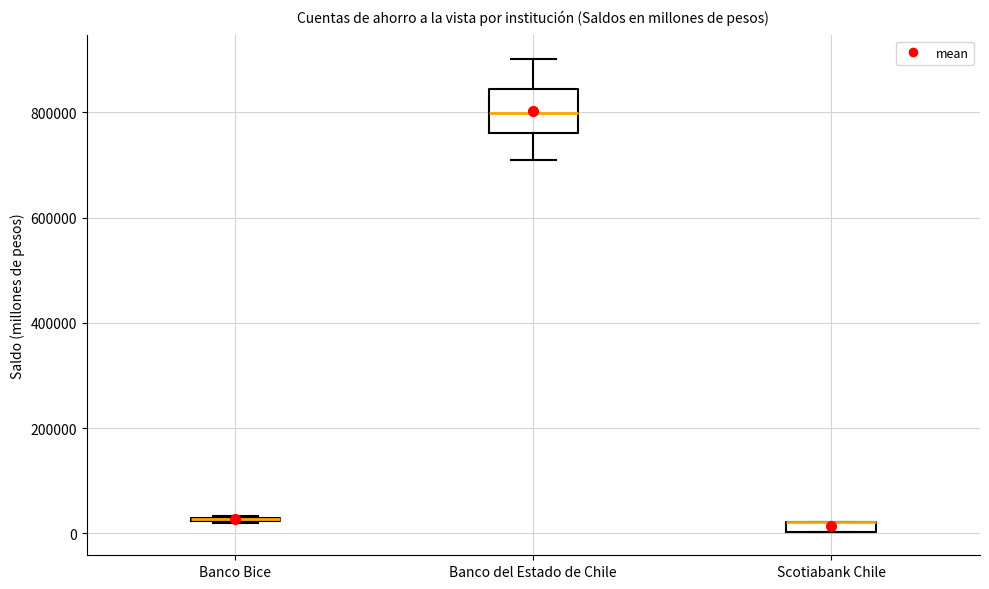

Where is the upper edge of the box for Banco del Estado de Chile on the y-axis? The values are not printed on the chart, so give them approximately, as read against the axis.

840000